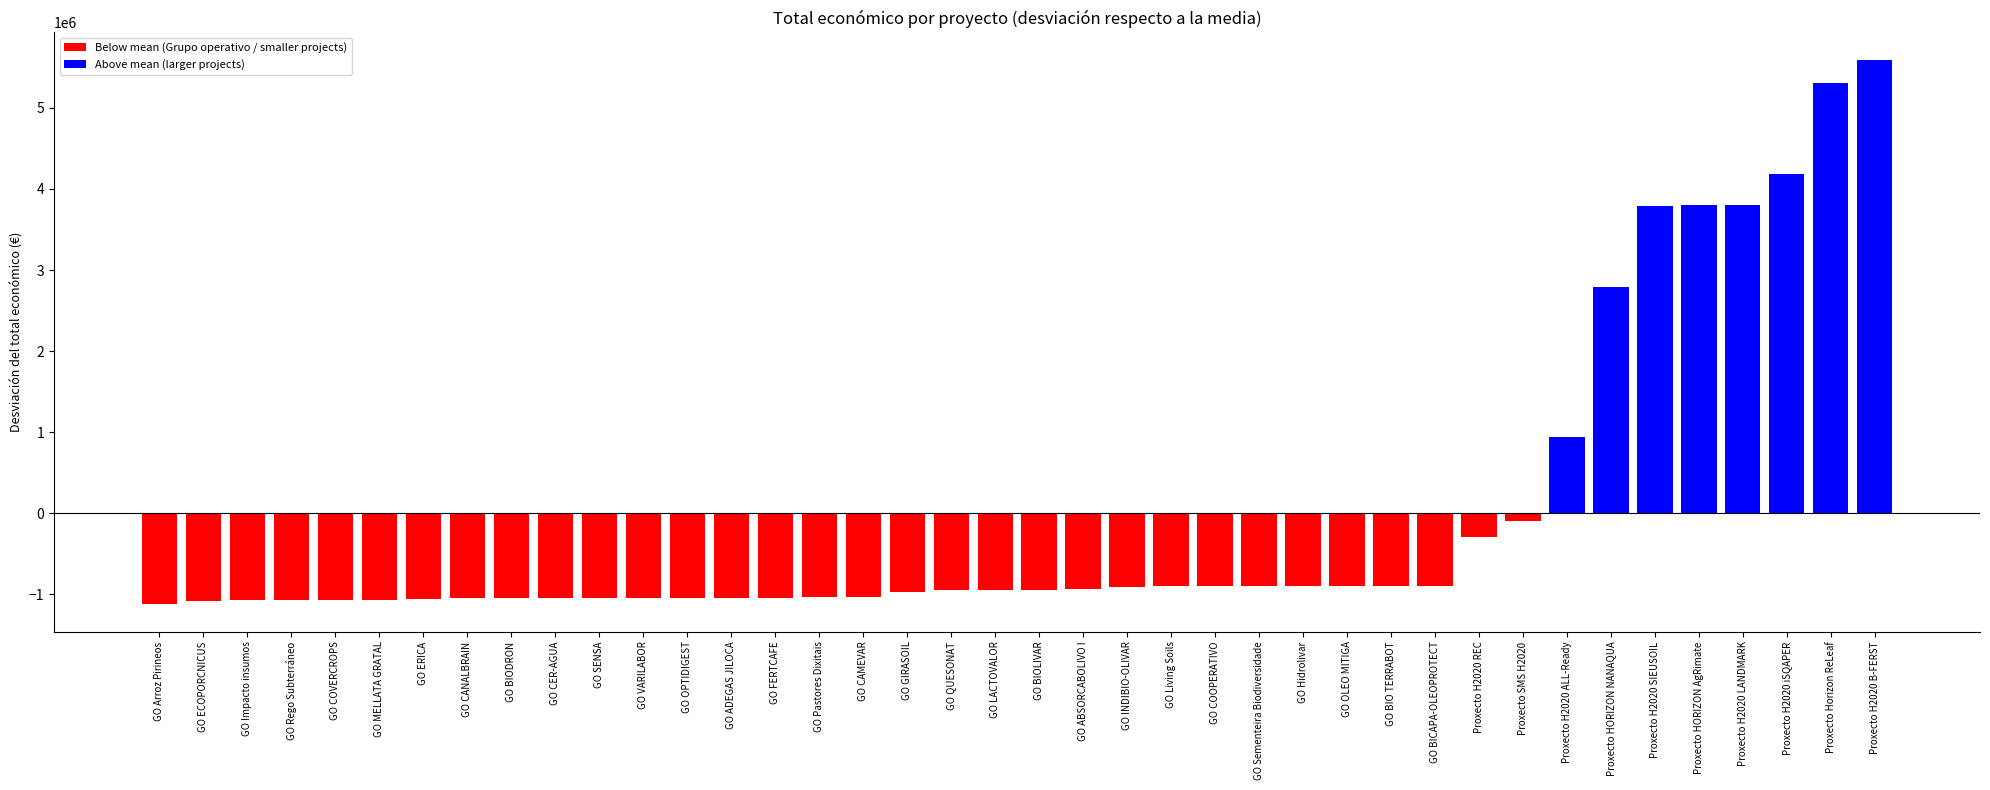

Between GO QUESONAT and GO BIOLIVAR, which is larger?

GO BIOLIVAR